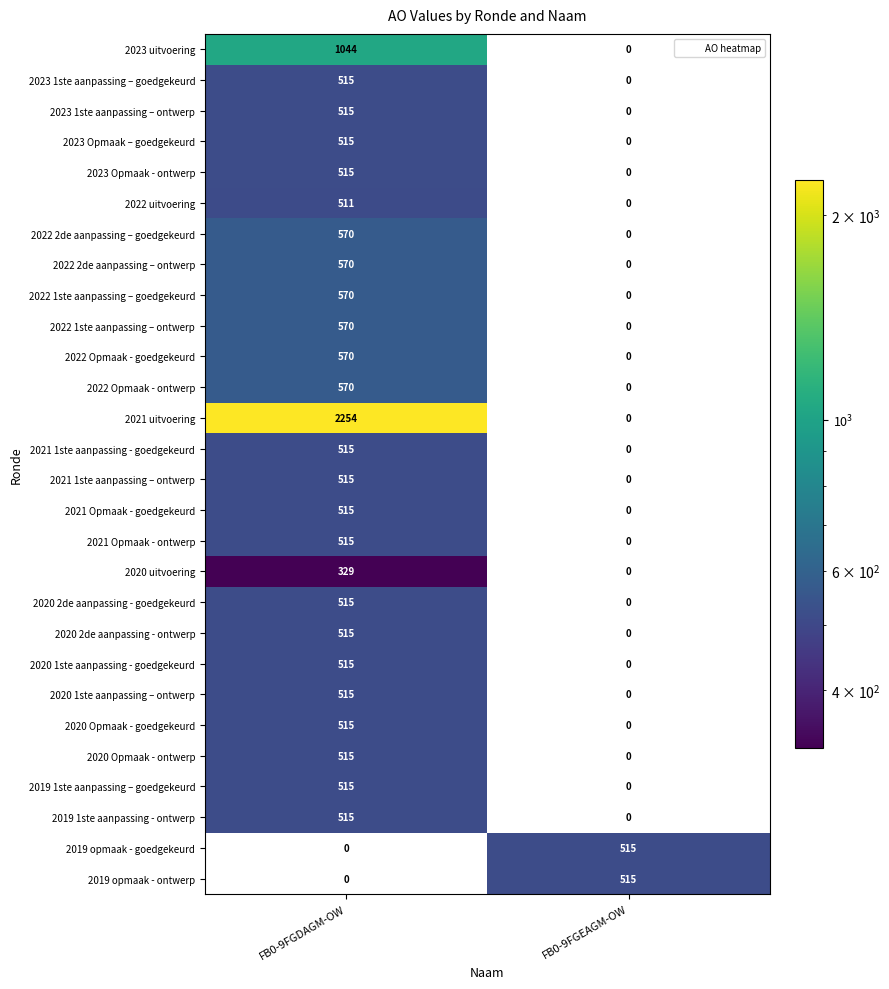

What is the difference between the 2022 Opmaak - goedgekeurd values at FB0-9FGEAGM-OW and FB0-9FGDAGM-OW?

570